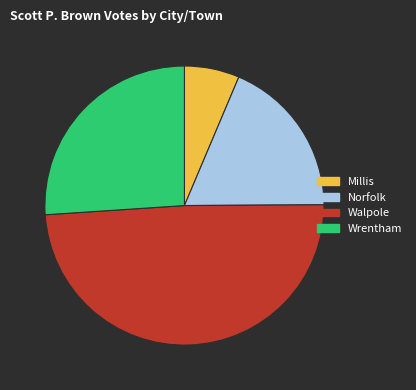

Which slice is the largest?

Walpole